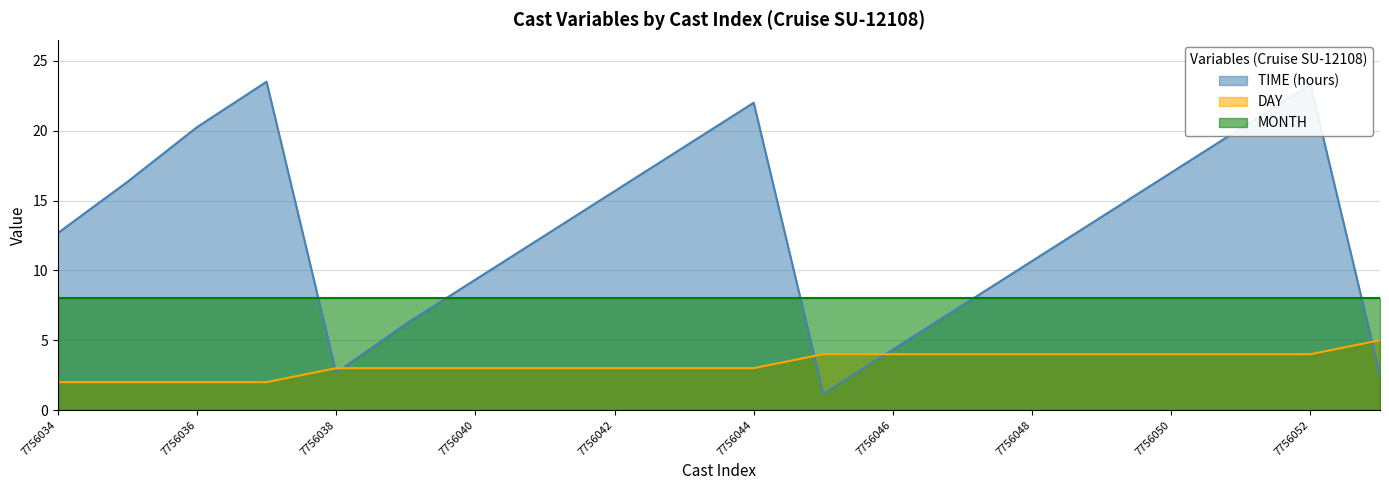

True or false: DAY has more than 1 points higher than both neighbors.

False